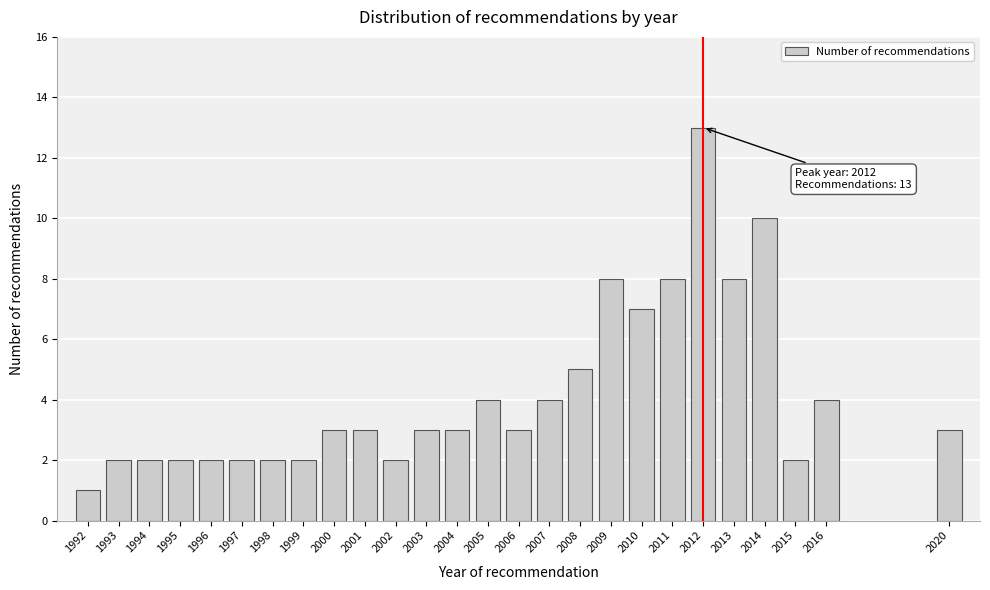

Reading left to right, transcribe all the data shown in this chart.

1992=1	1993=2	1994=2	1995=2	1996=2	1997=2	1998=2	1999=2	2000=3	2001=3	2002=2	2003=3	2004=3	2005=4	2006=3	2007=4	2008=5	2009=8	2010=7	2011=8	2012=13	2013=8	2014=10	2015=2	2016=4	2020=3